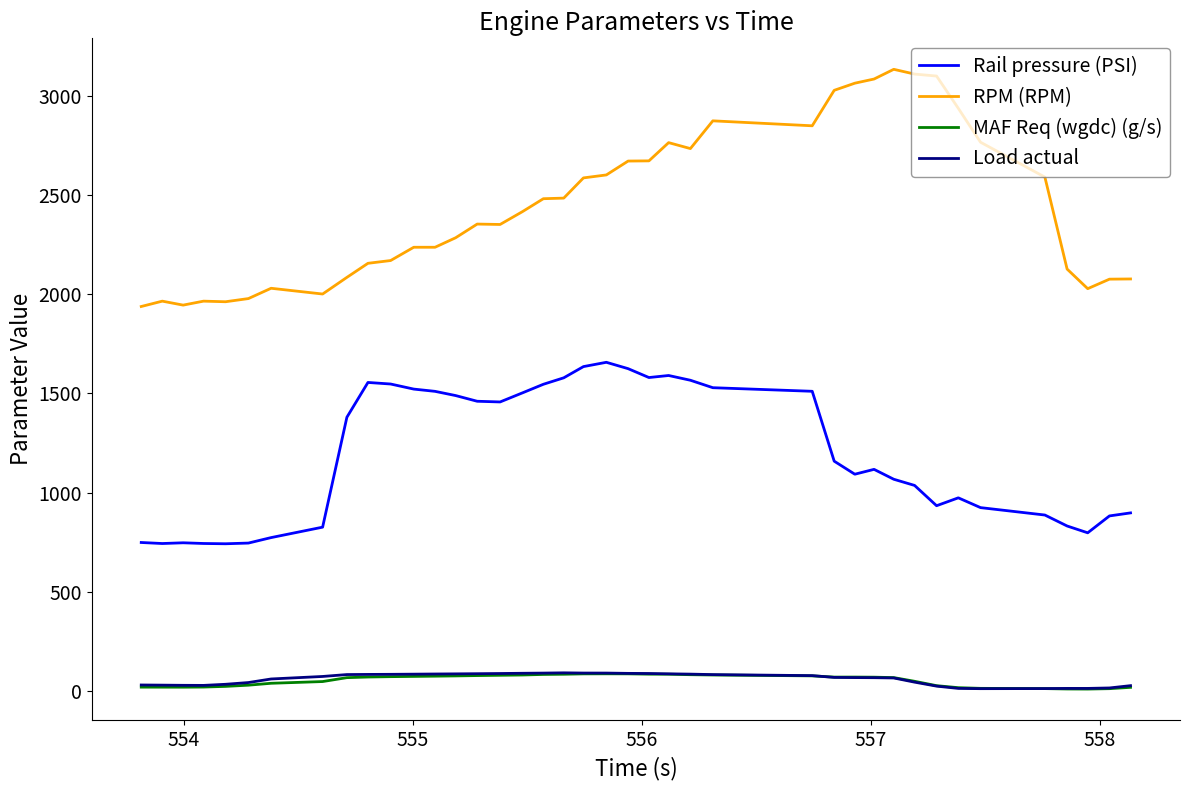

True or false: Rail pressure (PSI) and RPM (RPM) intersect in this chart.

False